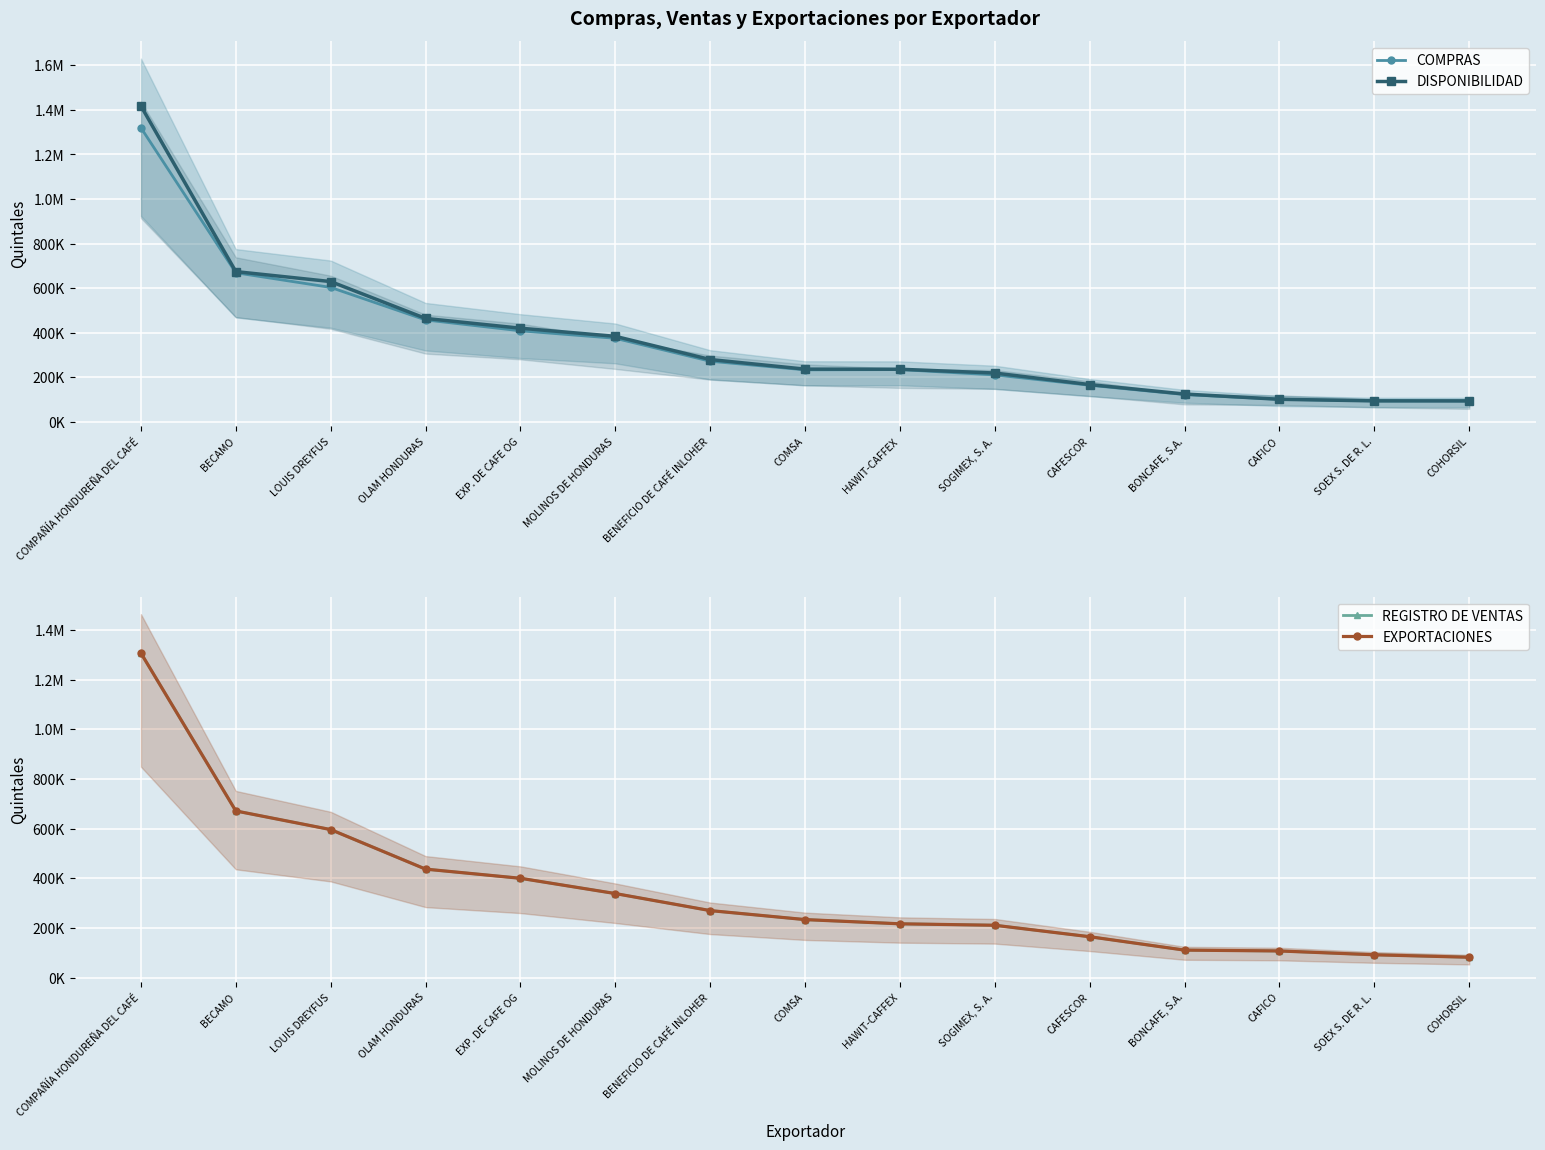

Reading right to left, what are all the values shown in this chart?

COMPRAS: COHORSIL=93437.6	SOEX S. DE R. L.=93557.2	CAFICO=100615.5	BONCAFE, S.A.=121915.0	CAFESCOR=163639.6	SOGIMEX, S. A.=210090.8	HAWIT-CAFFEX=234039.1	COMSA=232828.6	BENEFICIO DE CAFÉ INLOHER=271481.3	MOLINOS DE HONDURAS=374521.2	EXP. DE CAFE OG=408164.0	OLAM HONDURAS=456976.2	LOUIS DREYFUS=602985.9	BECAMO=668808.7	COMPAÑÍA HONDUREÑA DEL CAFÉ=1319960.0
DISPONIBILIDAD: COHORSIL=93437.6	SOEX S. DE R. L.=93557.2	CAFICO=100641.1	BONCAFE, S.A.=124282.4	CAFESCOR=166601.6	SOGIMEX, S. A.=218576.9	HAWIT-CAFFEX=235573.2	COMSA=236002.7	BENEFICIO DE CAFÉ INLOHER=279185.8	MOLINOS DE HONDURAS=383391.6	EXP. DE CAFE OG=419839.5	OLAM HONDURAS=463750.0	LOUIS DREYFUS=629287.4	BECAMO=674032.5	COMPAÑÍA HONDUREÑA DEL CAFÉ=1417815.6
REGISTRO DE VENTAS: COHORSIL=82276.5	SOEX S. DE R. L.=92199.7	CAFICO=107586.1	BONCAFE, S.A.=110960.7	CAFESCOR=164876.1	SOGIMEX, S. A.=210978.2	HAWIT-CAFFEX=216847.5	COMSA=233820.7	BENEFICIO DE CAFÉ INLOHER=270034.7	MOLINOS DE HONDURAS=338605.2	EXP. DE CAFE OG=400064.0	OLAM HONDURAS=436971.4	LOUIS DREYFUS=596101.5	BECAMO=671109.3	COMPAÑÍA HONDUREÑA DEL CAFÉ=1306425.2
EXPORTACIONES: COHORSIL=82276.5	SOEX S. DE R. L.=92199.7	CAFICO=107586.1	BONCAFE, S.A.=110960.7	CAFESCOR=164876.1	SOGIMEX, S. A.=210978.2	HAWIT-CAFFEX=216847.5	COMSA=233820.7	BENEFICIO DE CAFÉ INLOHER=270034.7	MOLINOS DE HONDURAS=338605.2	EXP. DE CAFE OG=400064.0	OLAM HONDURAS=436971.4	LOUIS DREYFUS=596101.5	BECAMO=671109.3	COMPAÑÍA HONDUREÑA DEL CAFÉ=1306425.2